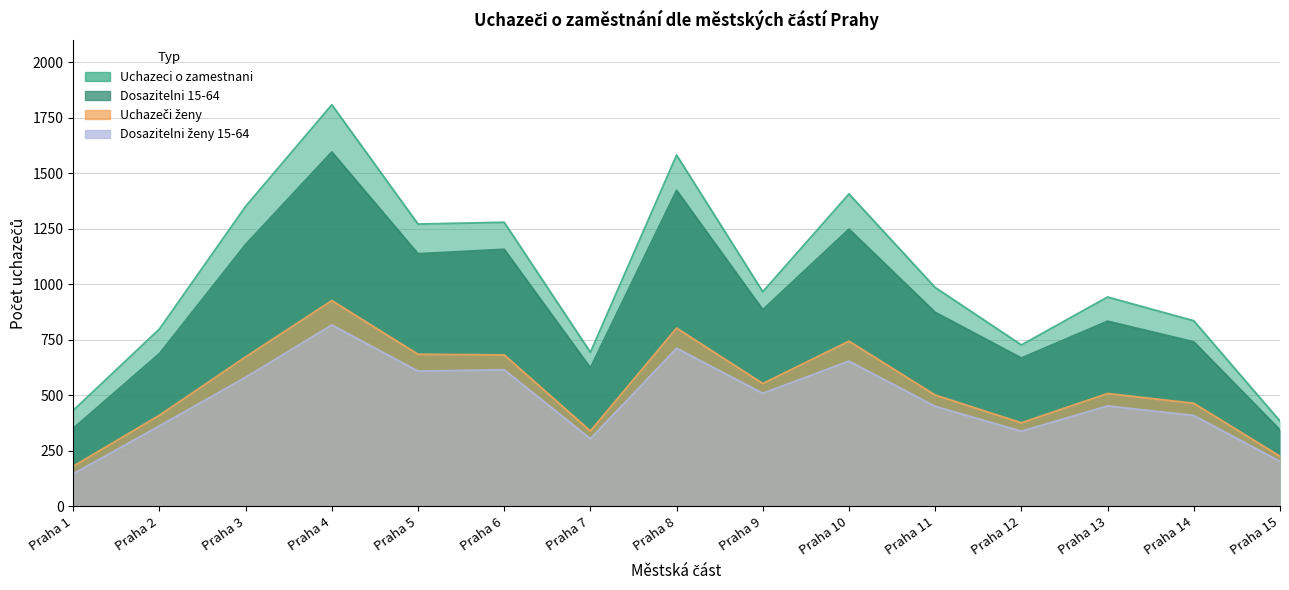

True or false: Dosazitelni 15-64 and Uchazeči ženy cross at least once.

False